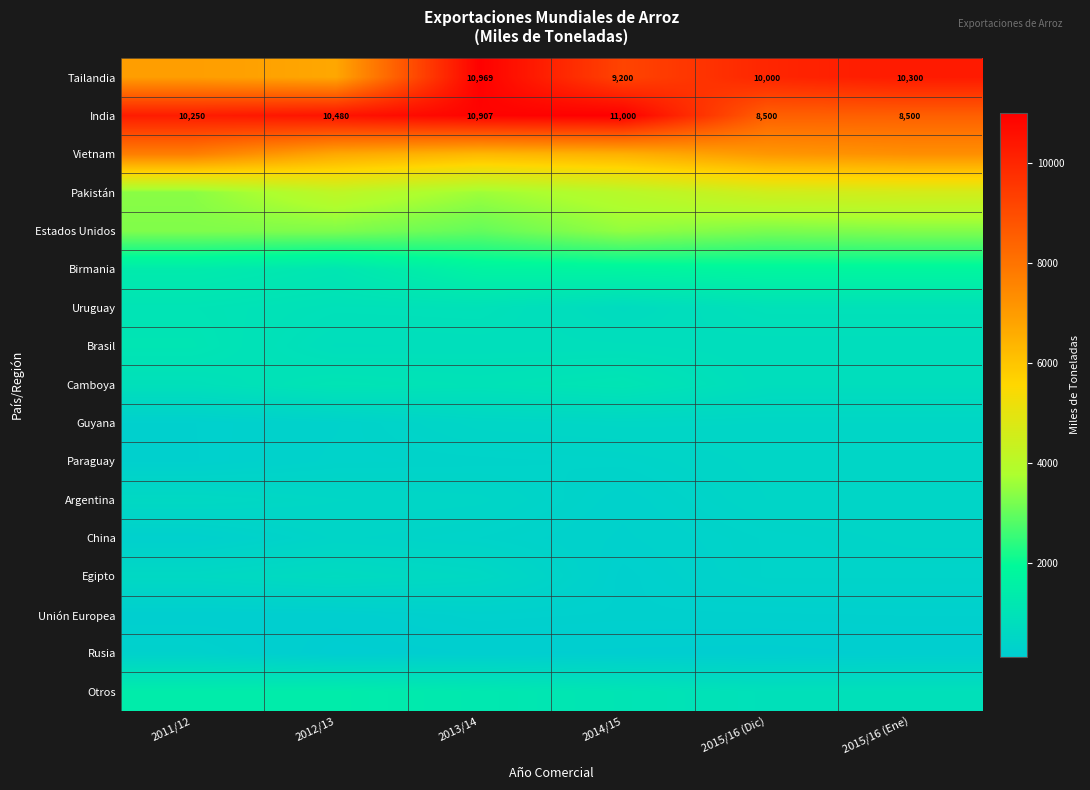

True or false: Tailandia has a value of 6560 at 2013/14.

False